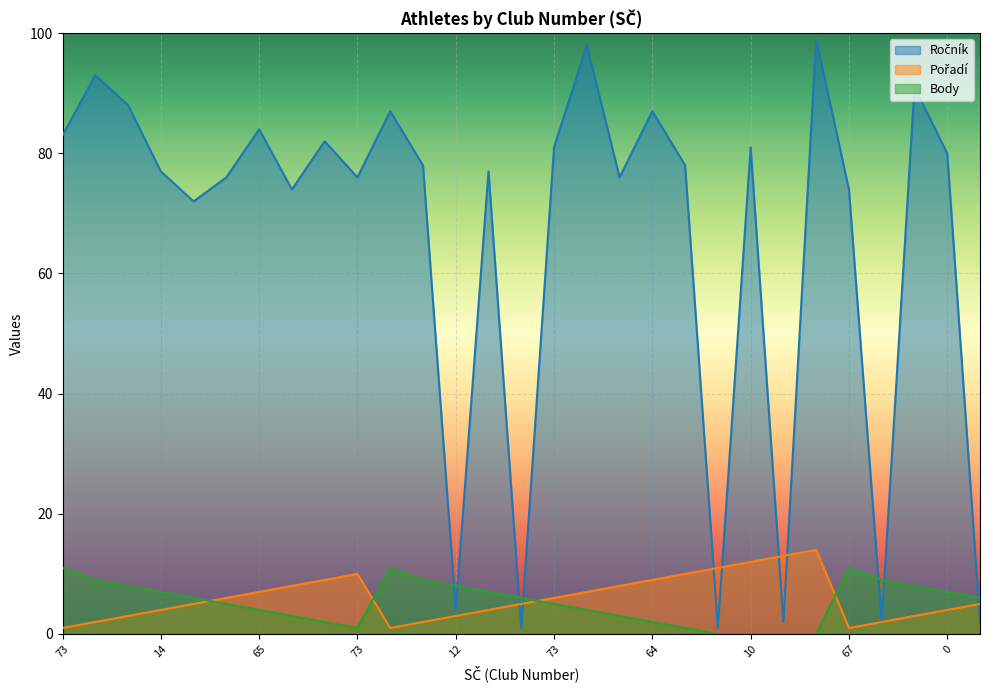

At which category does Pořadí reach its first local valley?

11